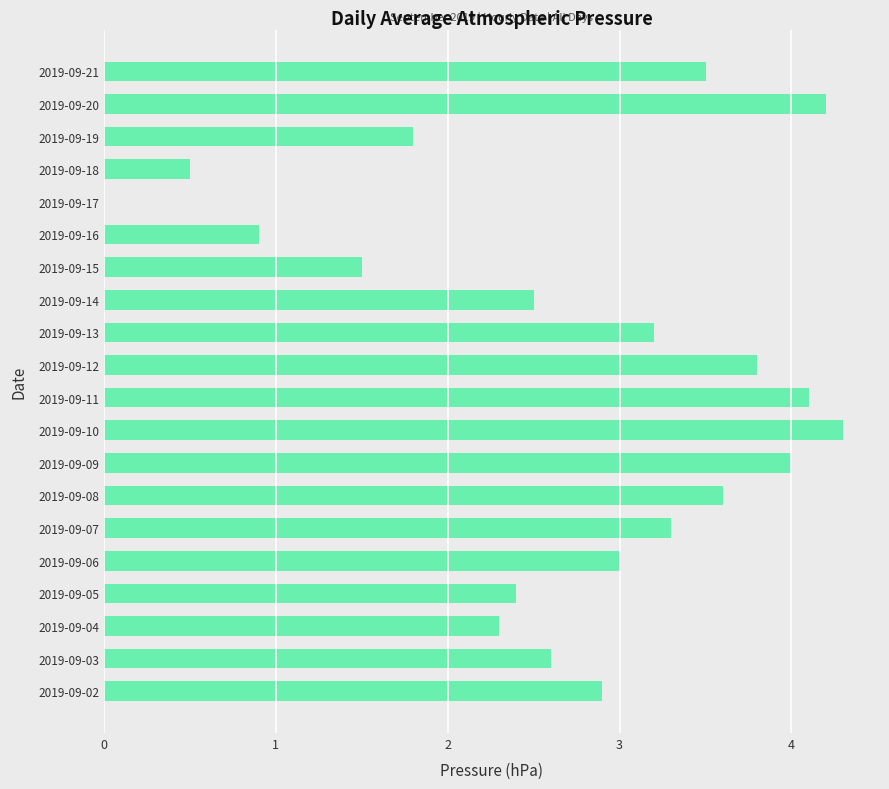

Is it true that the value at 2019-09-16 is 1.3?

False